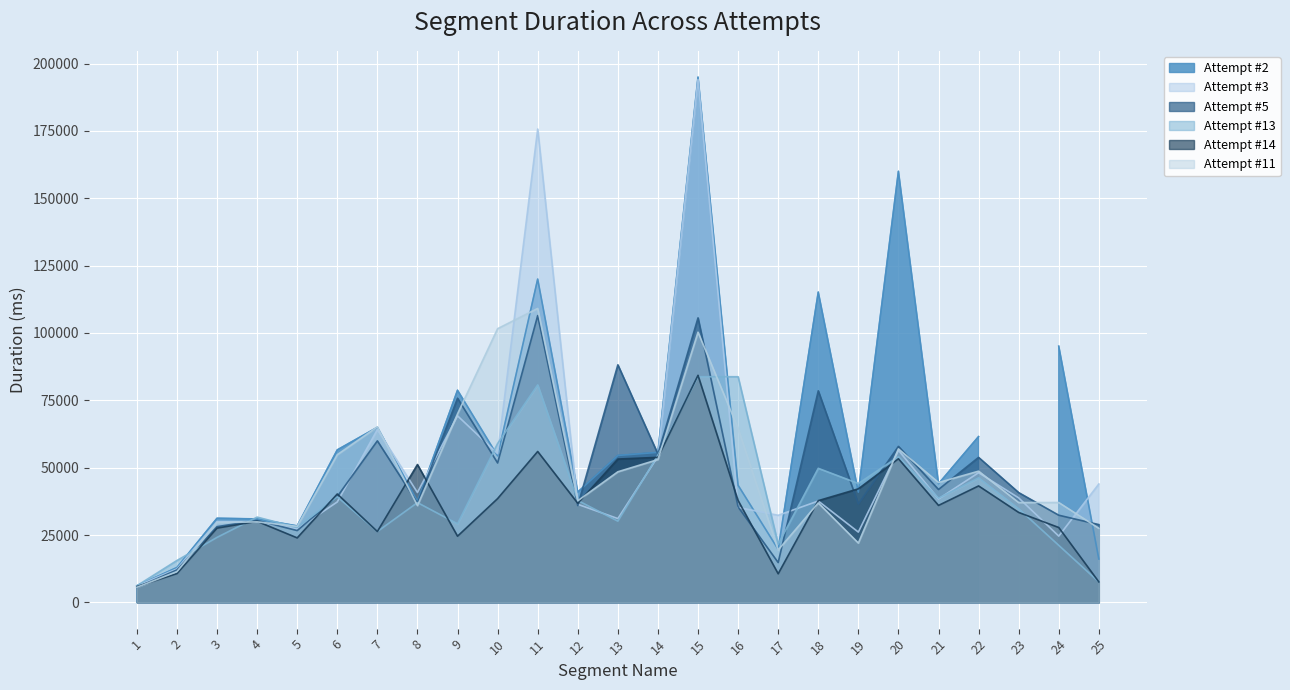

Which label corresponds to the smallest value in the chart?

1